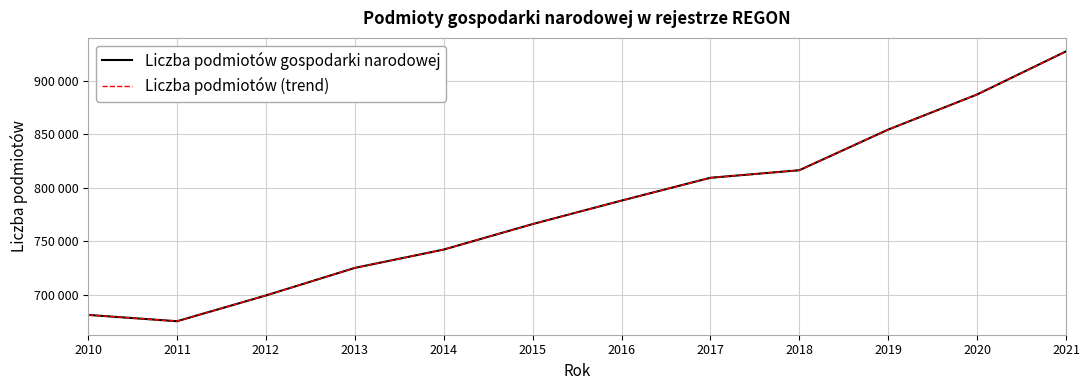

Rank the categories by Liczba podmiotów gospodarki narodowej value from lowest to highest.

2011, 2010, 2012, 2013, 2014, 2015, 2016, 2017, 2018, 2019, 2020, 2021